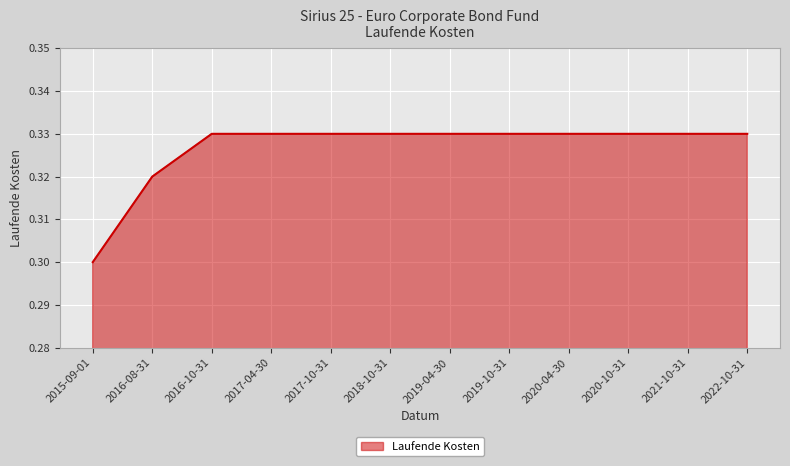

At which label is the value closest to 0?

2015-09-01